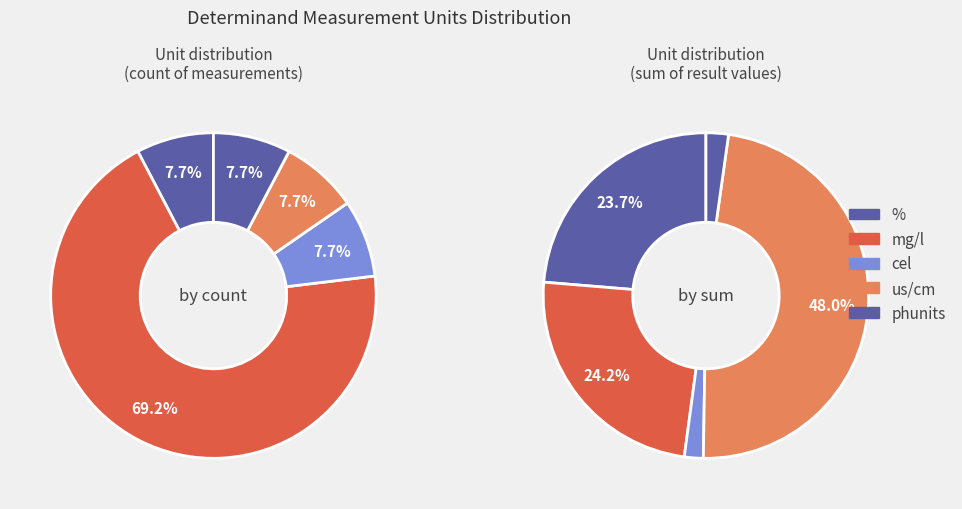

Which category has the biggest portion of the pie?

us/cm